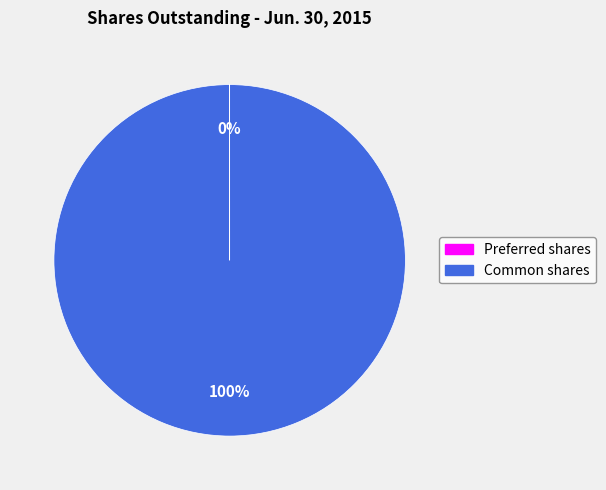

To the nearest percent, what is the average slice percentage?

50%